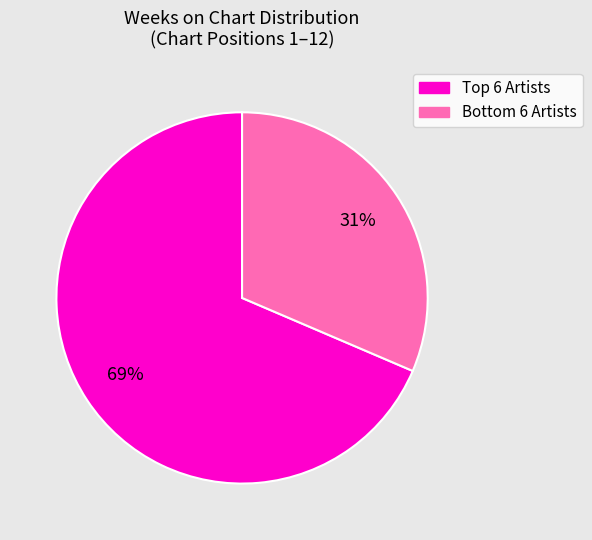

Is there a majority slice in this chart?

Yes